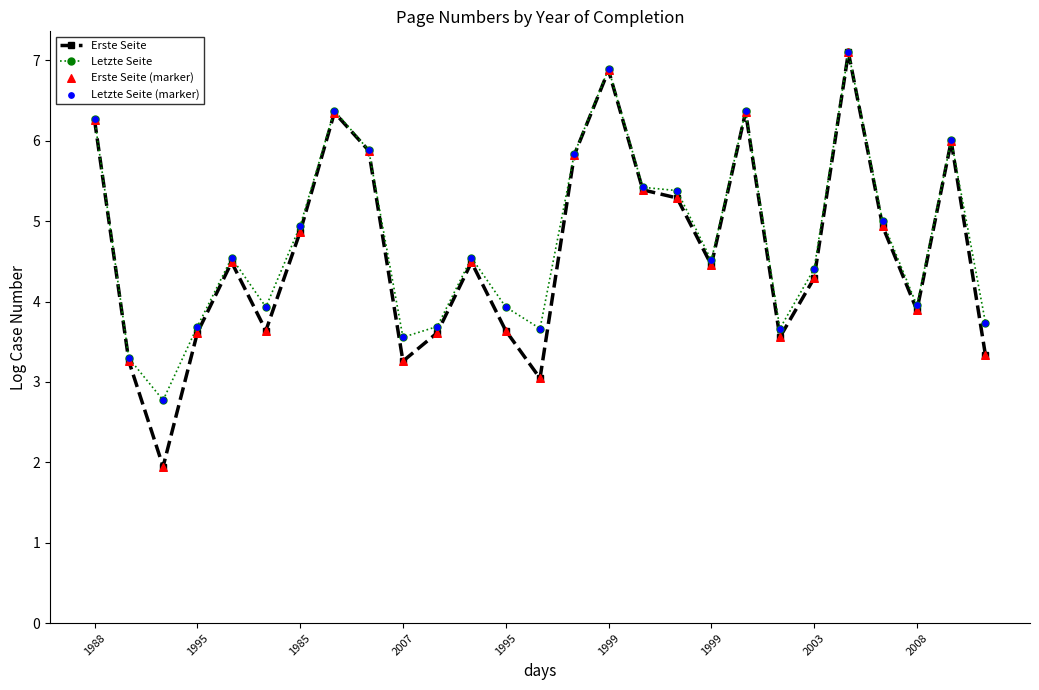

Which series has the largest range (max minus min)?

Erste Seite